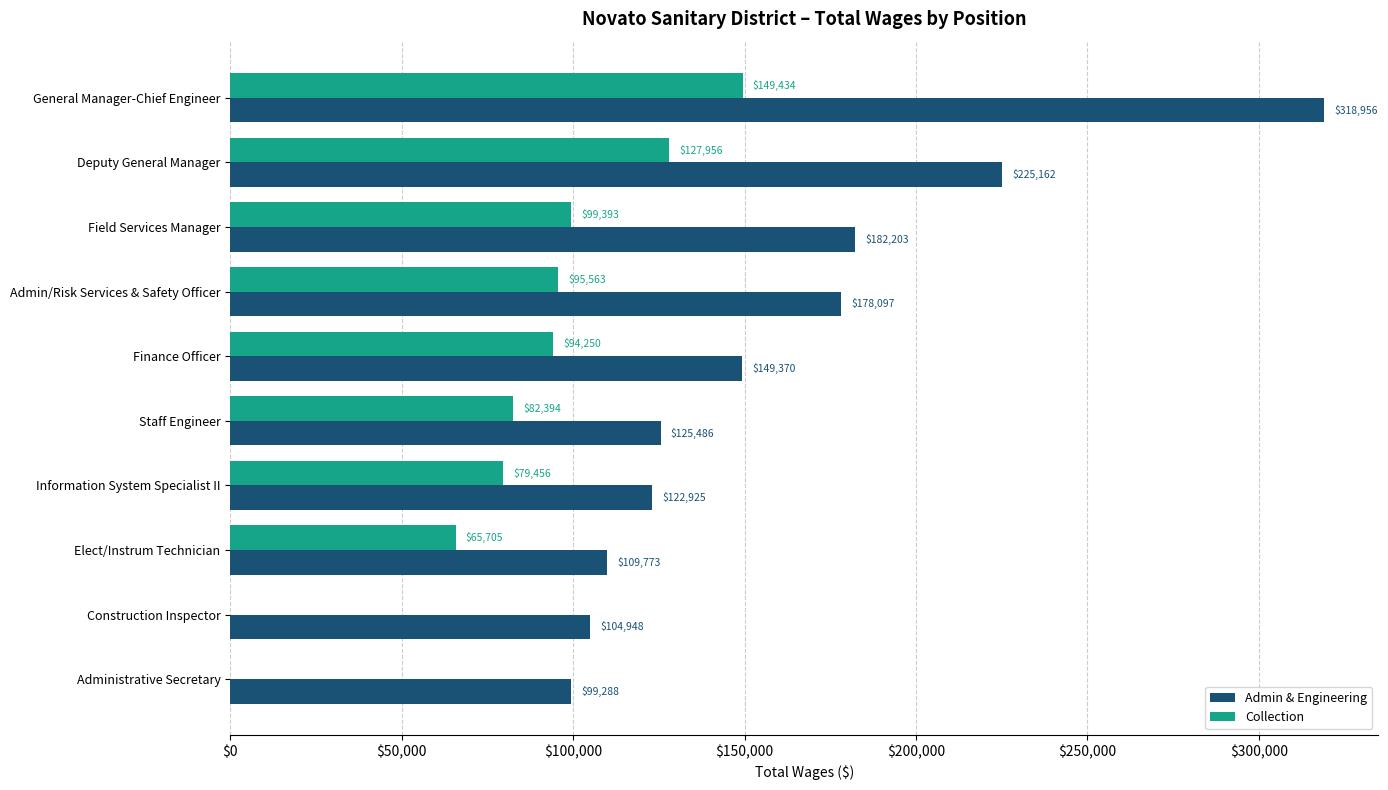

What are all the series names shown in the legend?

Admin & Engineering, Collection